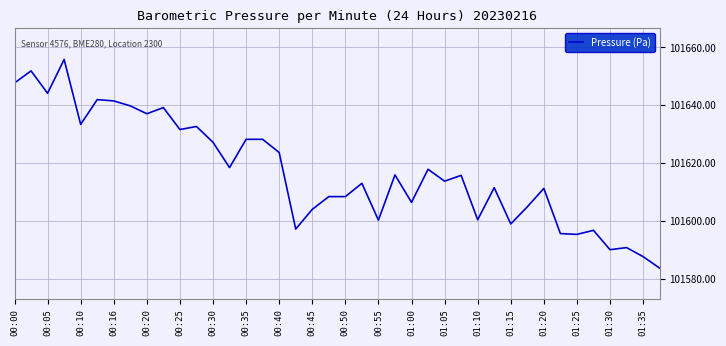

What is the maximum value shown in the chart?

101655.8